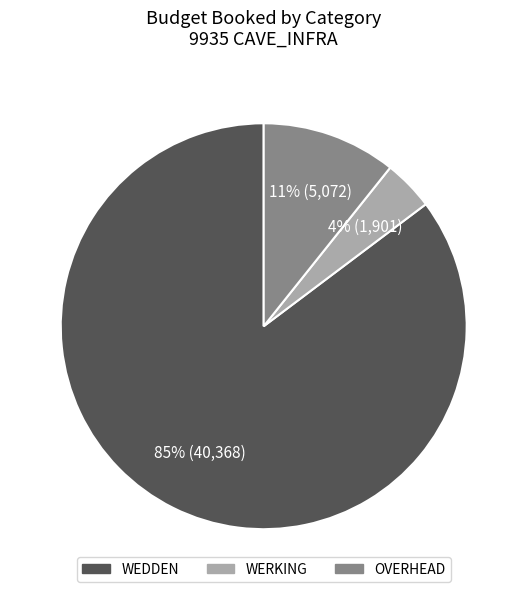

How many segments does this pie chart have?

3